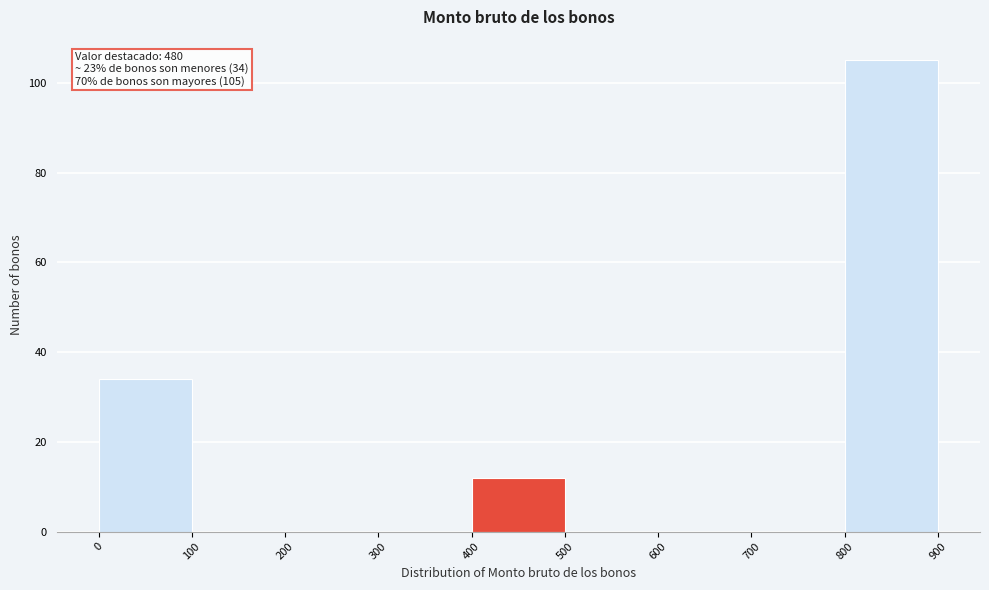

Over which range of the x-axis is the bar tallest?

800 to 900